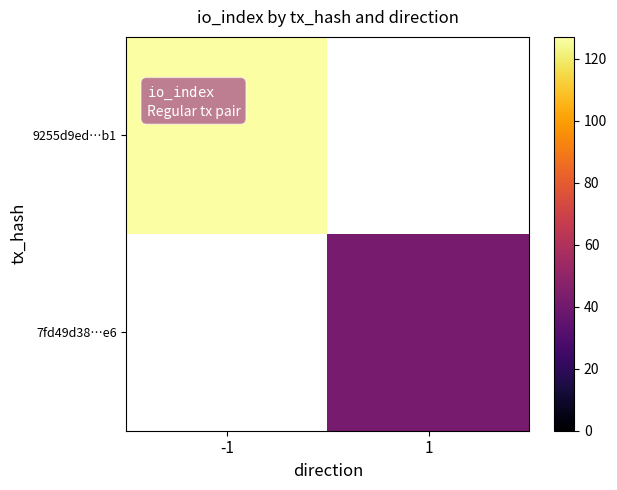

Is the value of 9255d9ed…b1 at -1 greater than the value of 7fd49d38…e6 at -1?

No